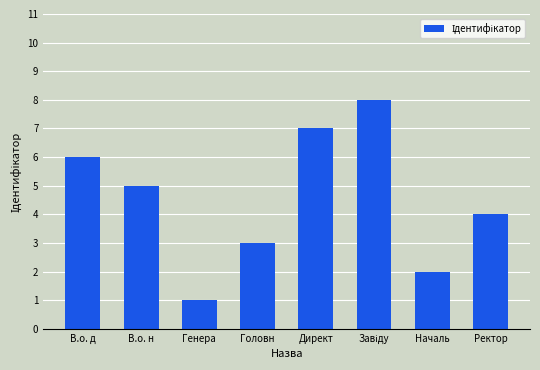

Where does the data first go above 5?

В.о. д